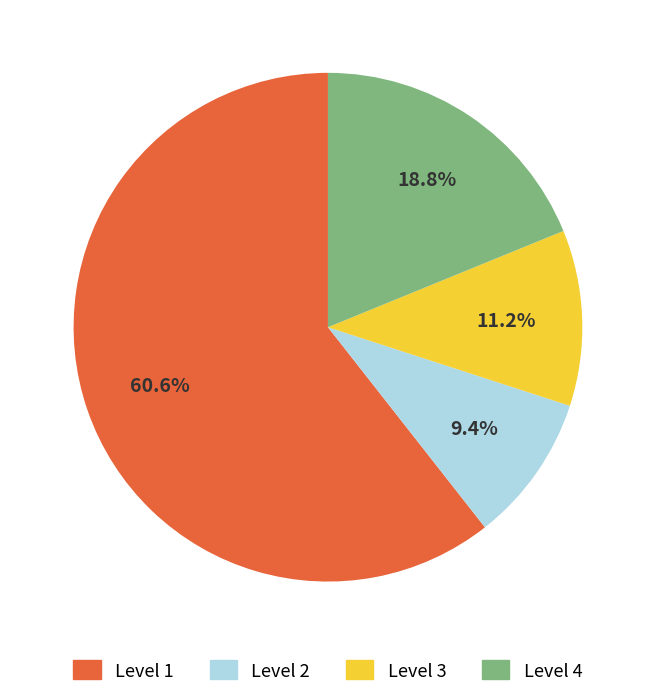

Count the number of slices in the pie.

4